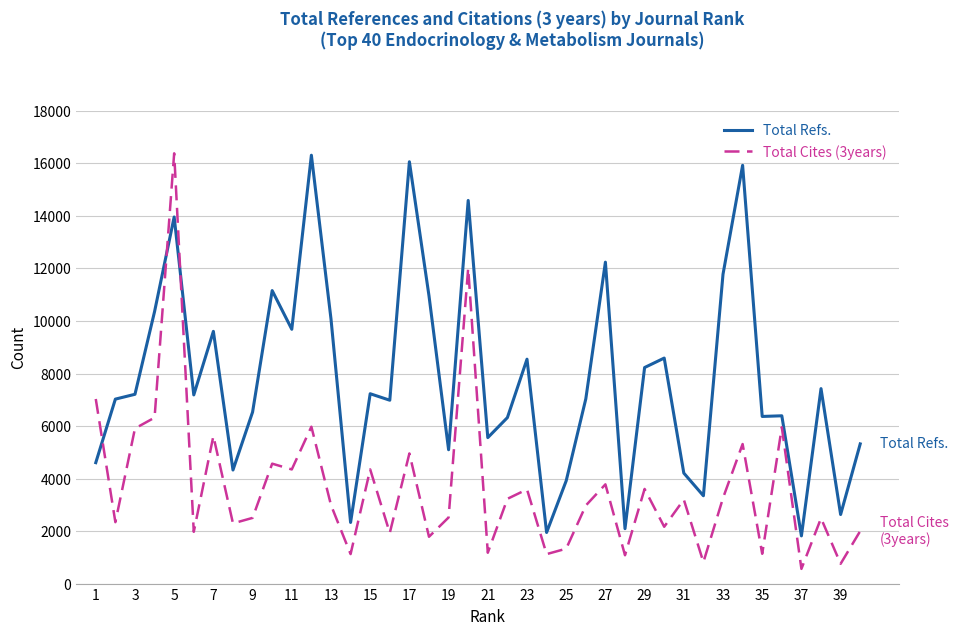

After their last crossing, which series has the higher values: Total Cites (3years) or Total Refs.?

Total Refs.